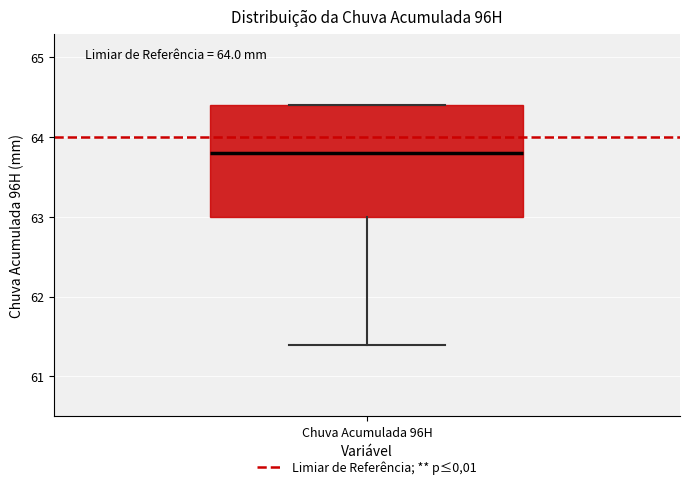

Transcribe this box plot: give where the median line is, the range the box spans, and where the two whiskers end, as read against the y-axis. The values are not printed on the chart, so give them approximately, as read against the axis.

median 63.8, box 63.0 to 64.4, whiskers 61.4 to 64.4